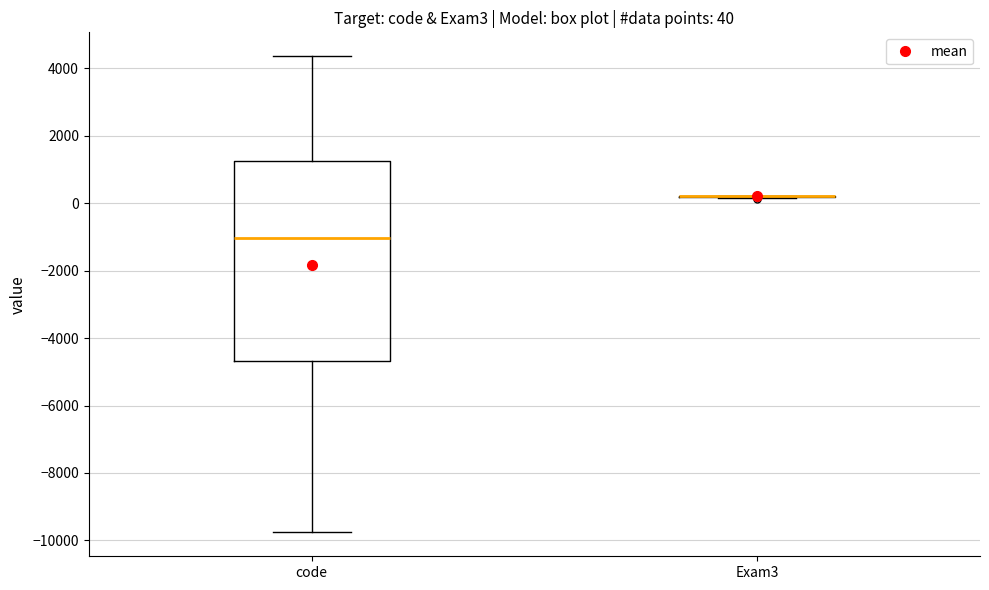

Comparing the boxes themselves (not the whiskers), which one is the tallest?

code